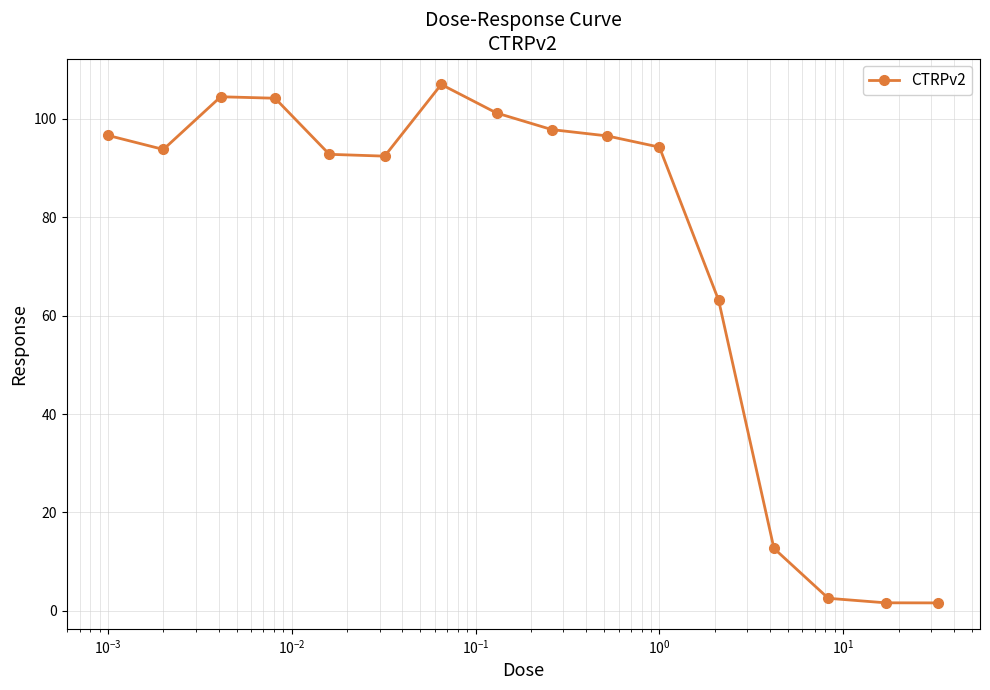

True or false: there are more than 0 points higher than both neighbors.

True